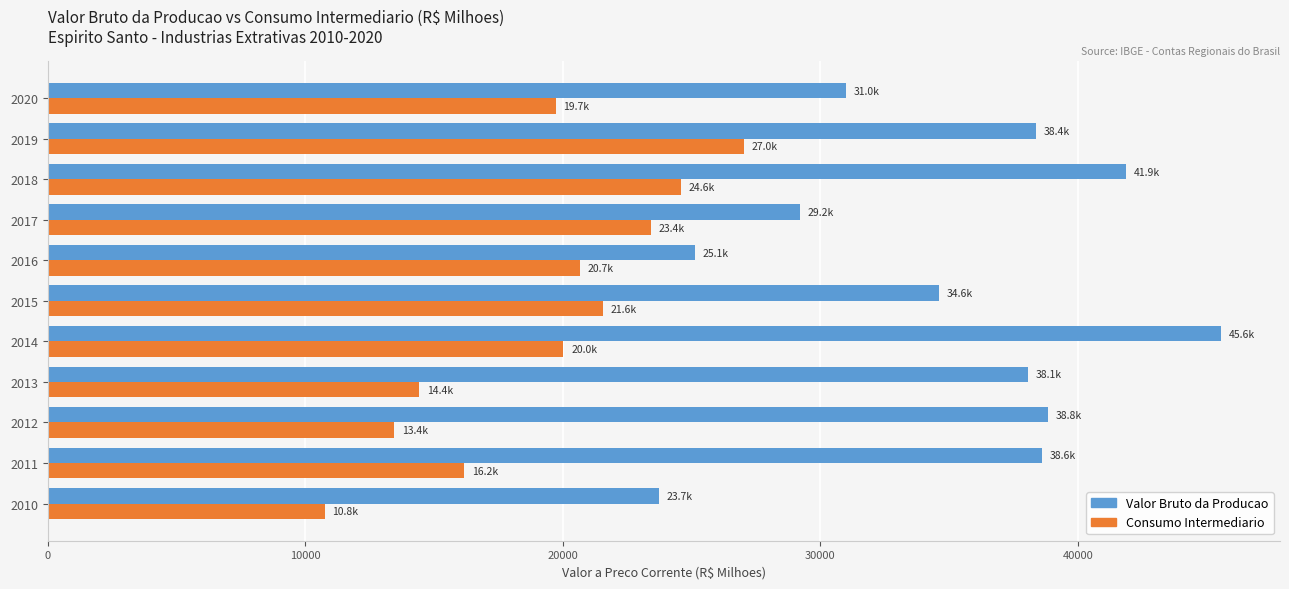

Which category has the highest value in the Consumo Intermediario series?

2019